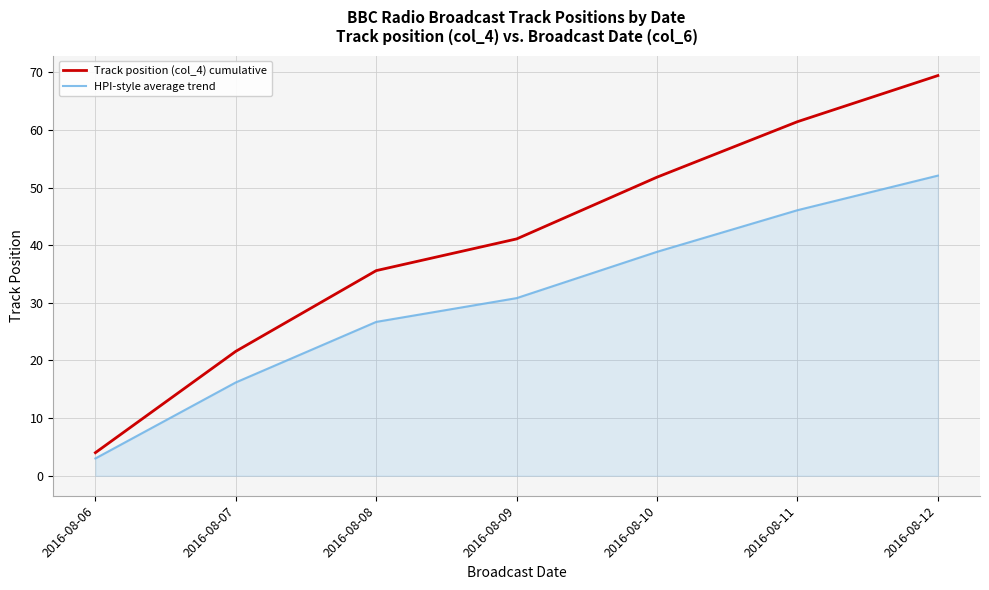

Does the chart have visible grid lines?

Yes